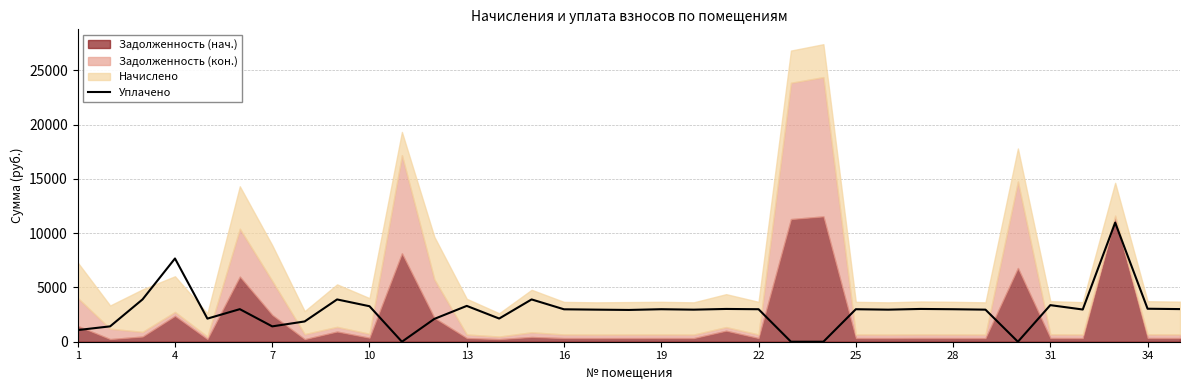

What is the highest value of the Уплачено series?

10969.0